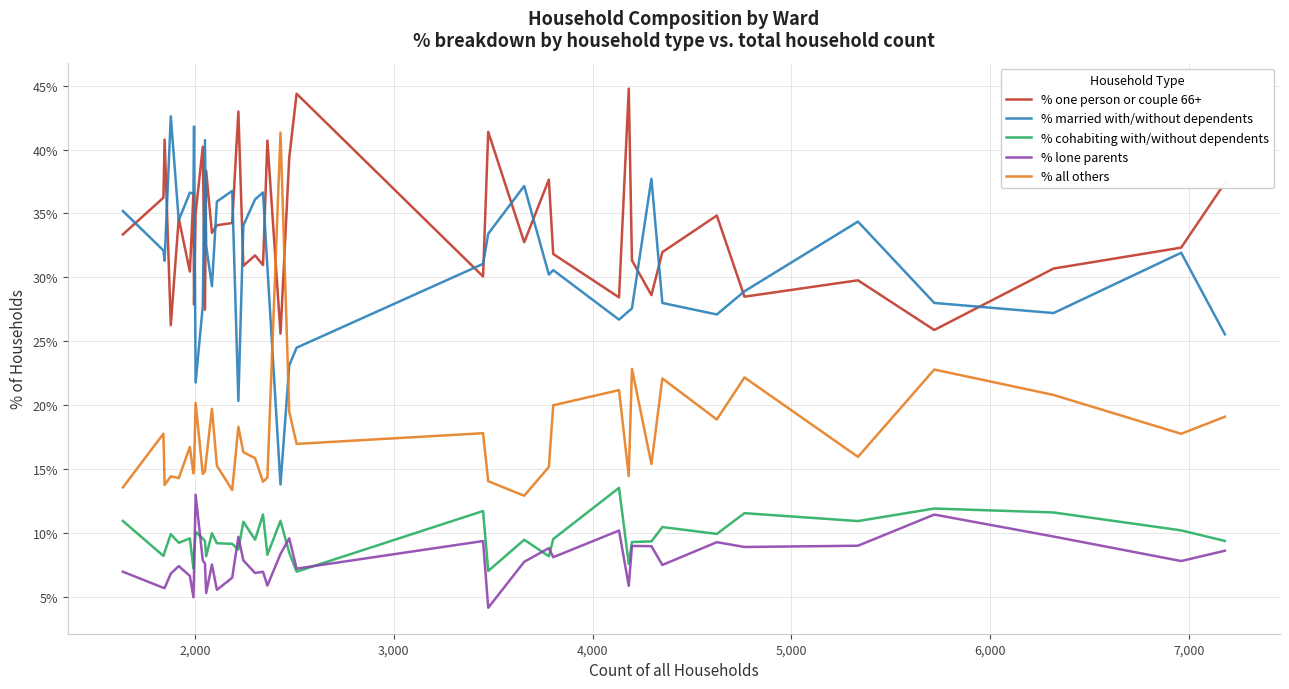

True or false: % married with/without dependents and % cohabiting with/without dependents cross at least once.

False